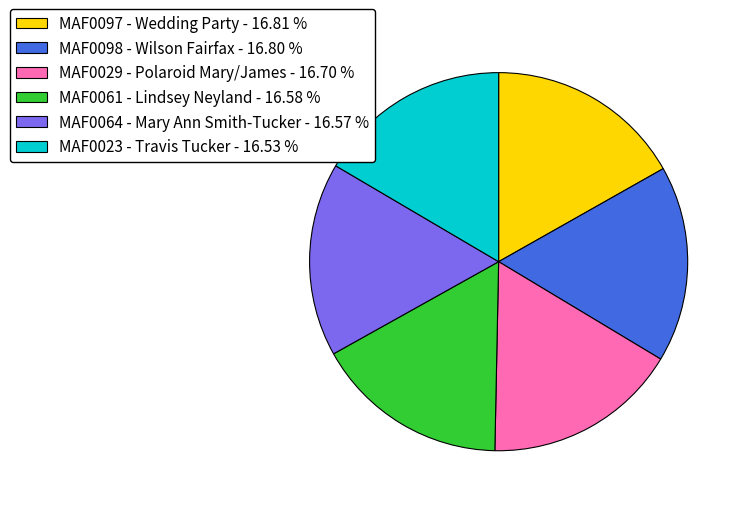

Is it true that MAF0098 - Wilson Fairfax is 11% of the pie?

False